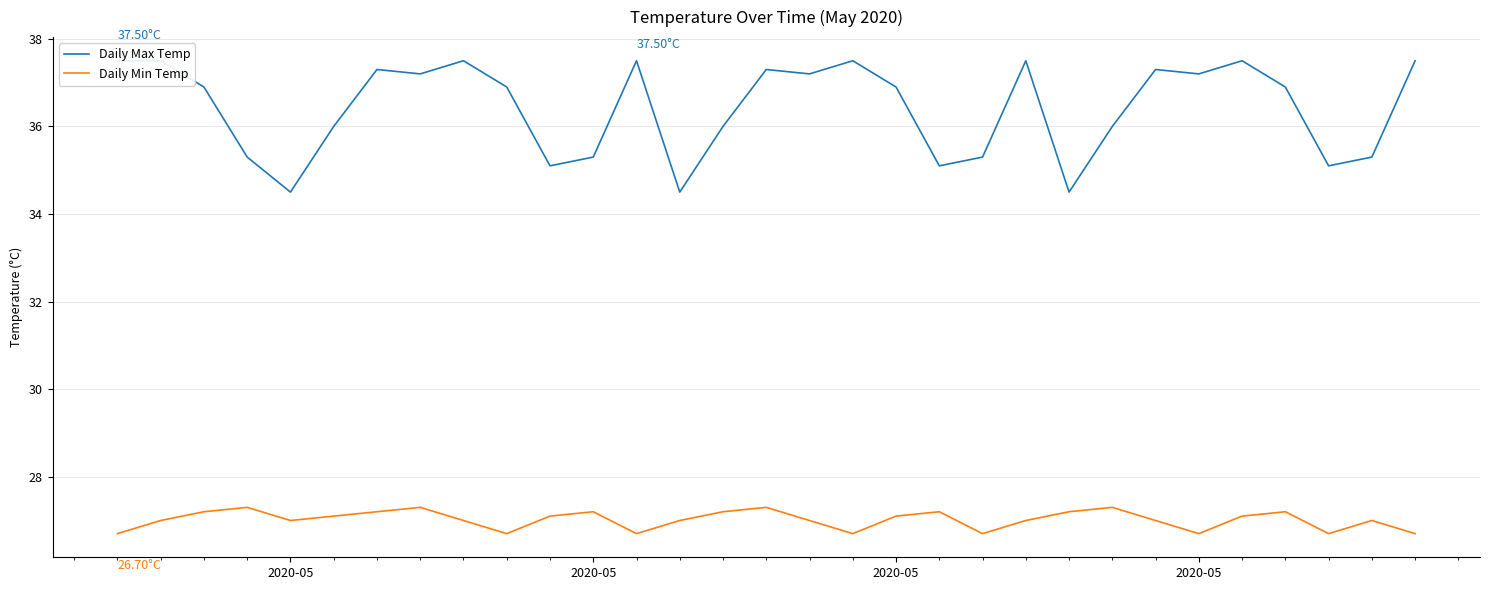

At which label is Daily Min Temp closest to 27?

2020-05